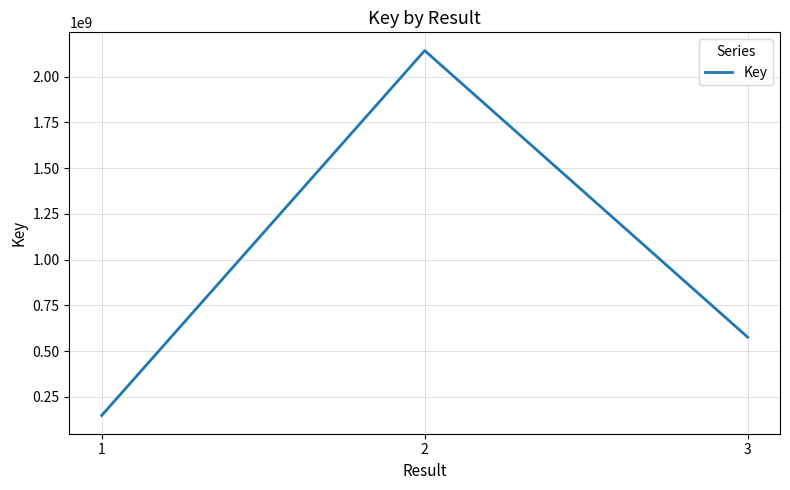

Does the chart display data point markers on the line(s)?

No